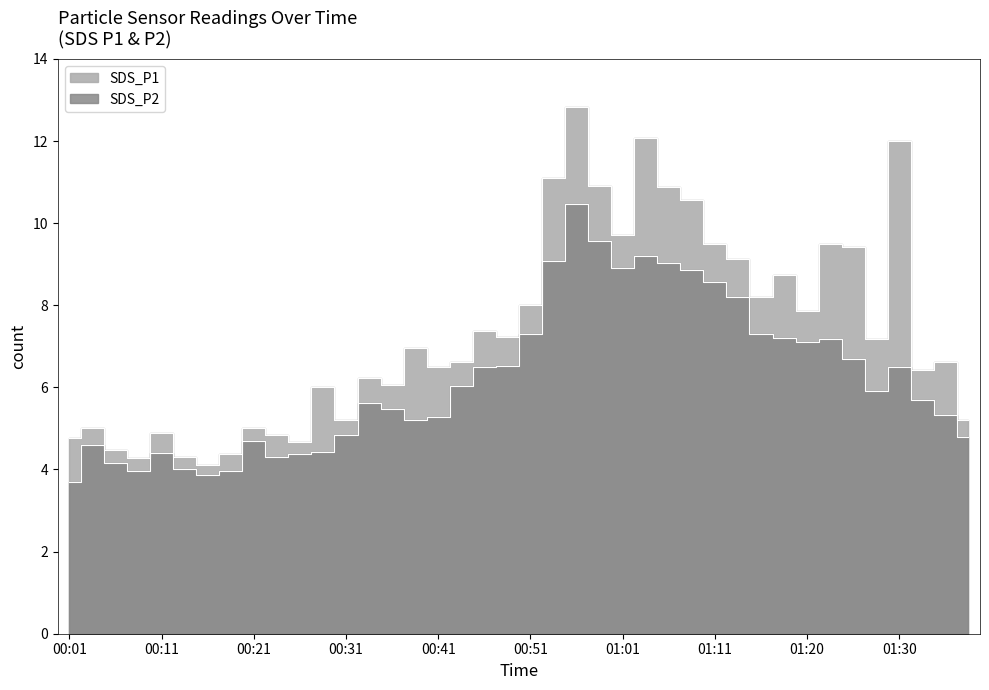

Is it true that SDS_P1 equals 1.8 at 00:46?

False